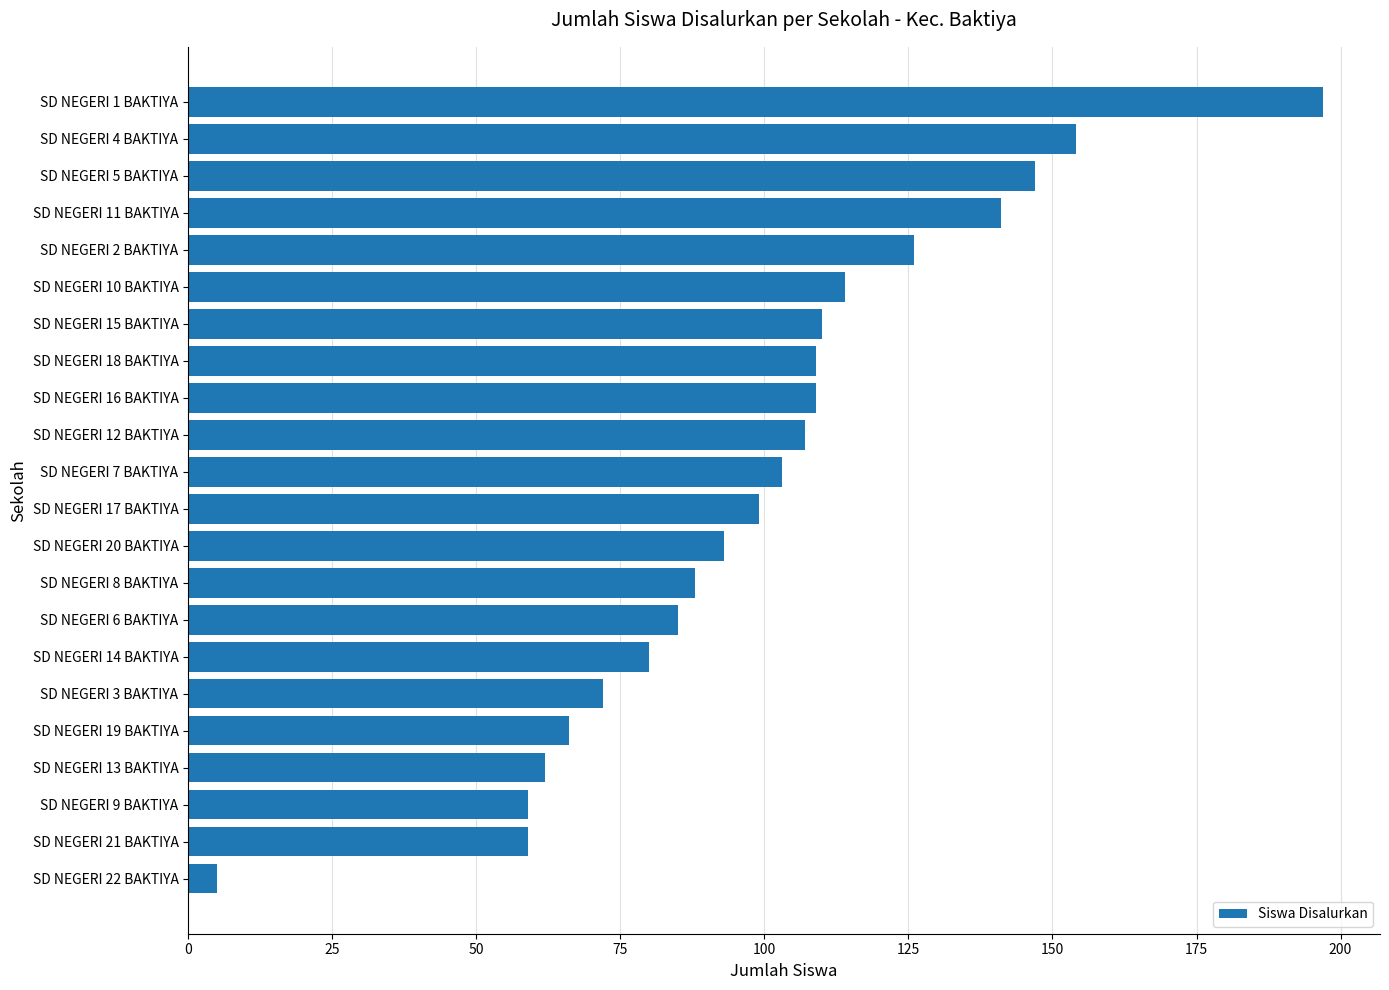

What is the change in value from SD NEGERI 13 BAKTIYA to SD NEGERI 10 BAKTIYA?

+52